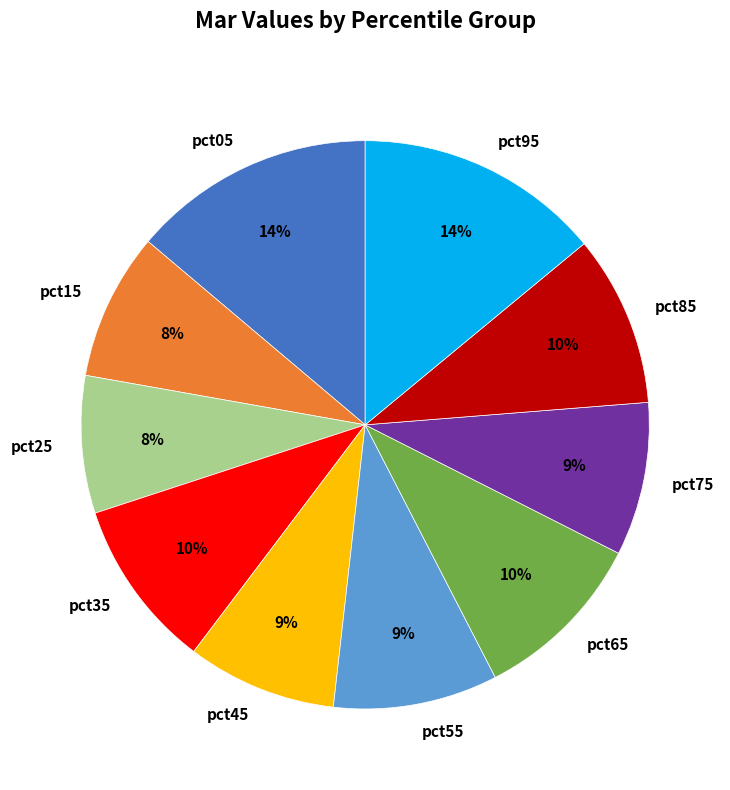

True or false: pct95 accounts for 14% of the total.

True